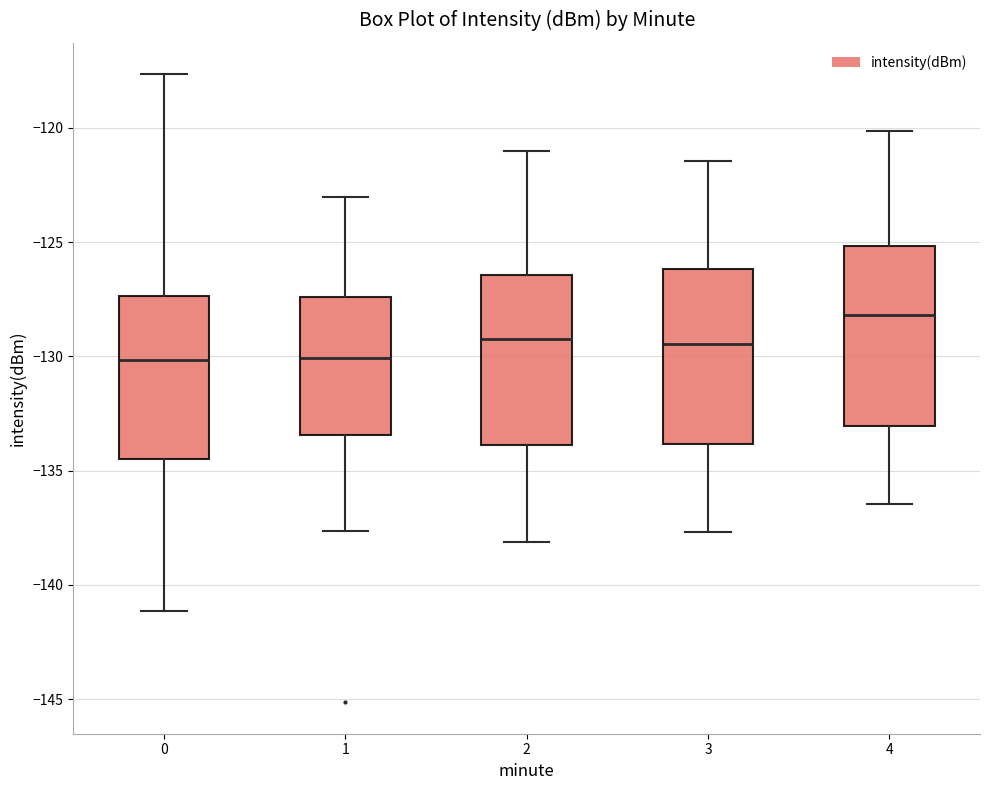

Reading left to right, transcribe this box plot: for each box, give where its median line is, the range the box spans, and where its two whiskers end, as read against the y-axis. The values are not printed on the chart, so give them approximately, as read against the axis.

0: median -130.0, box -134.5 to -127.5, whiskers -141.0 to -117.5
1: median -130.0, box -133.5 to -127.5, whiskers -137.5 to -123.0
2: median -129.0, box -134.0 to -126.5, whiskers -138.0 to -121.0
3: median -129.5, box -134.0 to -126.0, whiskers -137.5 to -121.5
4: median -128.0, box -133.0 to -125.0, whiskers -136.5 to -120.0